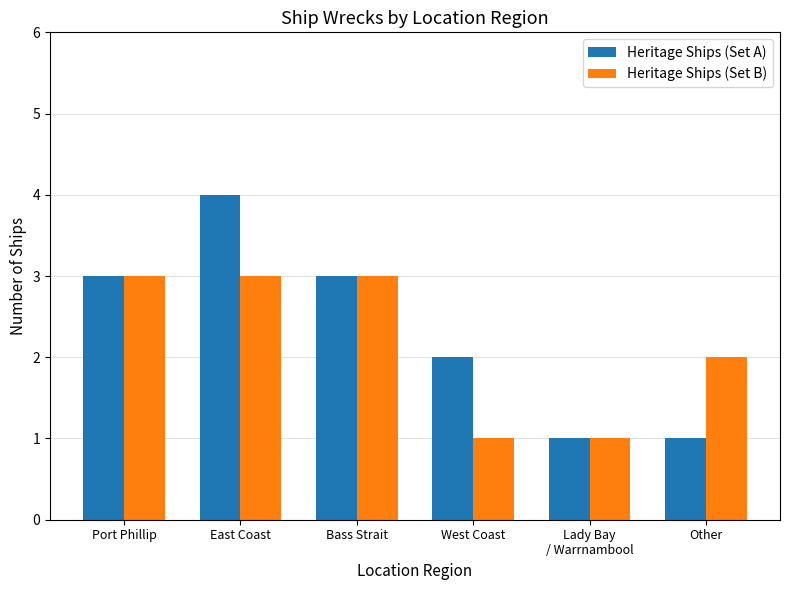

Which series changed the most between Bass Strait and Other?

Heritage Ships (Set A)